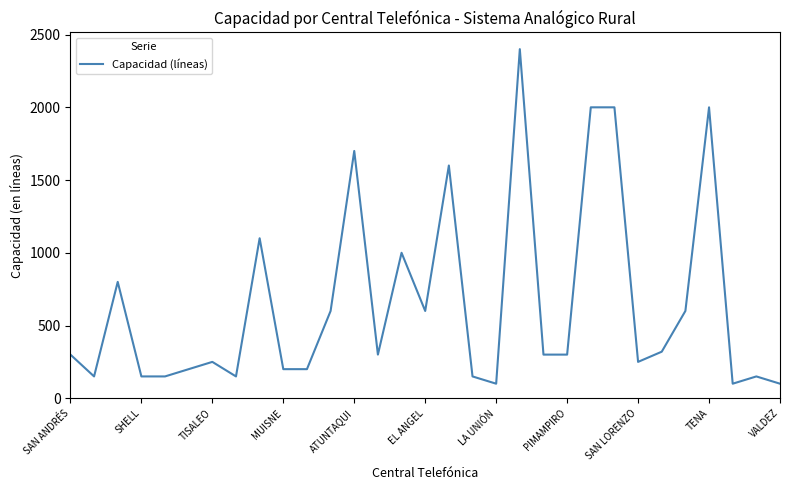

What is the smallest value displayed?

100